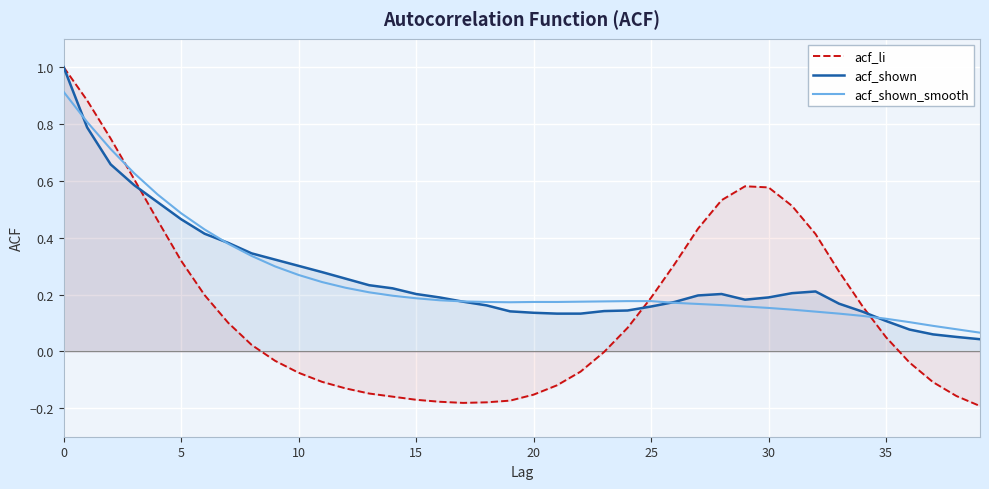

At which label does acf_shown reach its minimum?

39